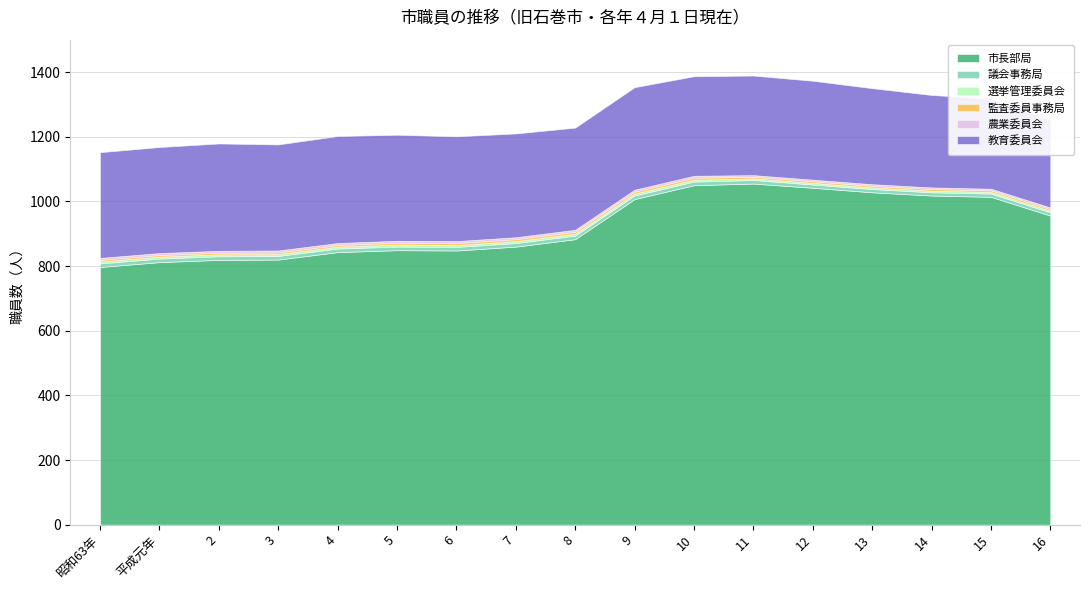

Reading left to right, what are all the values shown in this chart?

市長部局: 昭和63年=797	平成元年=812	2=819	3=820	4=843	5=849	6=848	7=860	8=883	9=1007	10=1050	11=1055	12=1042	13=1028	14=1018	15=1014	16=956
議会事務局: 昭和63年=11	平成元年=11	2=11	3=11	4=11	5=11	6=11	7=11	8=11	9=11	10=11	11=11	12=10	13=10	14=10	15=10	16=10
選挙管理委員会: 昭和63年=6	平成元年=6	2=6	3=6	4=6	5=6	6=6	7=6	8=6	9=6	10=6	11=5	12=5	13=5	14=5	15=5	16=5
監査委員事務局: 昭和63年=5	平成元年=5	2=5	3=5	4=5	5=6	6=6	7=6	8=6	9=6	10=6	11=5	12=5	13=5	14=5	15=5	16=5
農業委員会: 昭和63年=6	平成元年=6	2=6	3=6	4=6	5=6	6=6	7=6	8=6	9=6	10=6	11=5	12=5	13=5	14=5	15=5	16=5
教育委員会: 昭和63年=327	平成元年=328	2=332	3=328	4=331	5=328	6=324	7=321	8=316	9=317	10=308	11=308	12=306	13=297	14=286	15=279	16=271